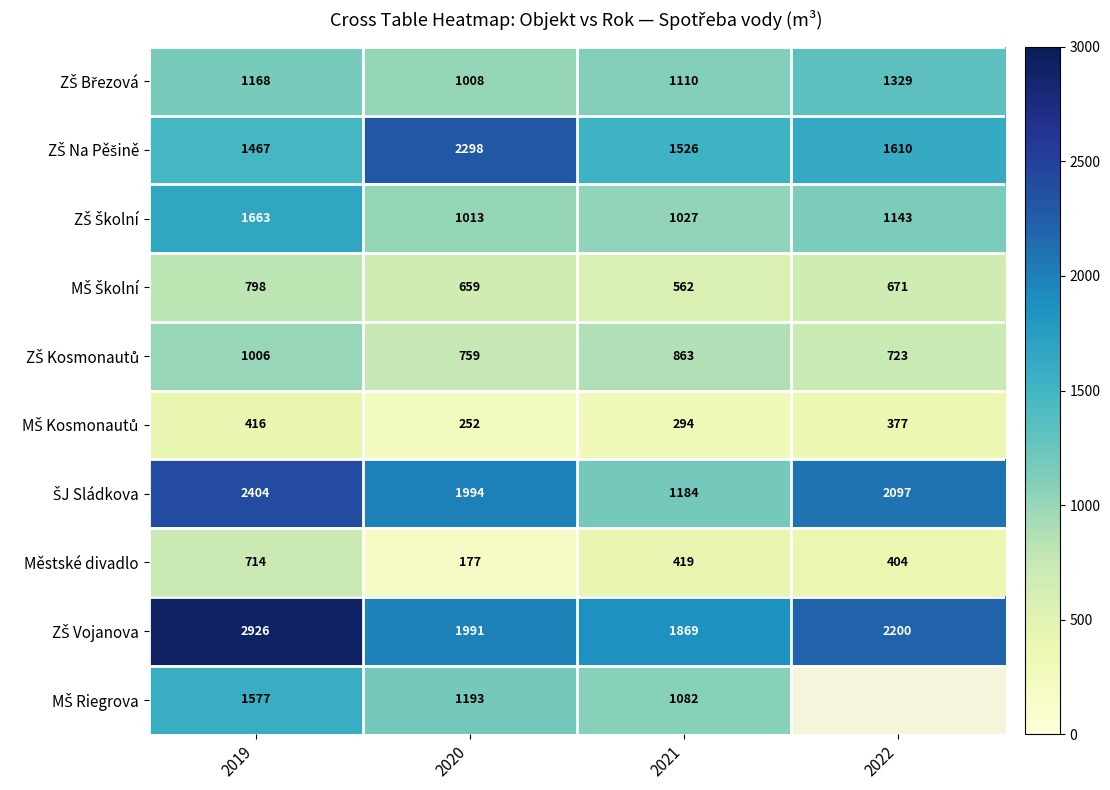

What is the difference between the Městské divadlo values at 2020 and 2022?

227